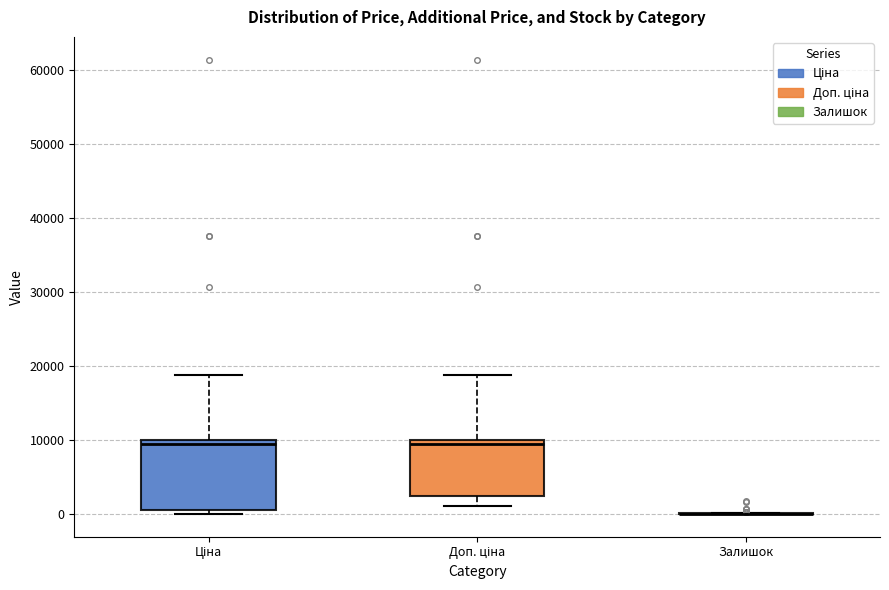

Reading left to right, transcribe this box plot: for each box, give where its median line is, the range the box spans, and where its two whiskers end, as read against the y-axis. The values are not printed on the chart, so give them approximately, as read against the axis.

Ціна: median 9000, box 0 to 10000, whiskers 0 (just below the box's lower edge) to 19000
Доп. ціна: median 9000, box 2000 to 10000, whiskers 1000 to 19000
Залишок: box collapsed to a line at 0, whiskers 0 to 0